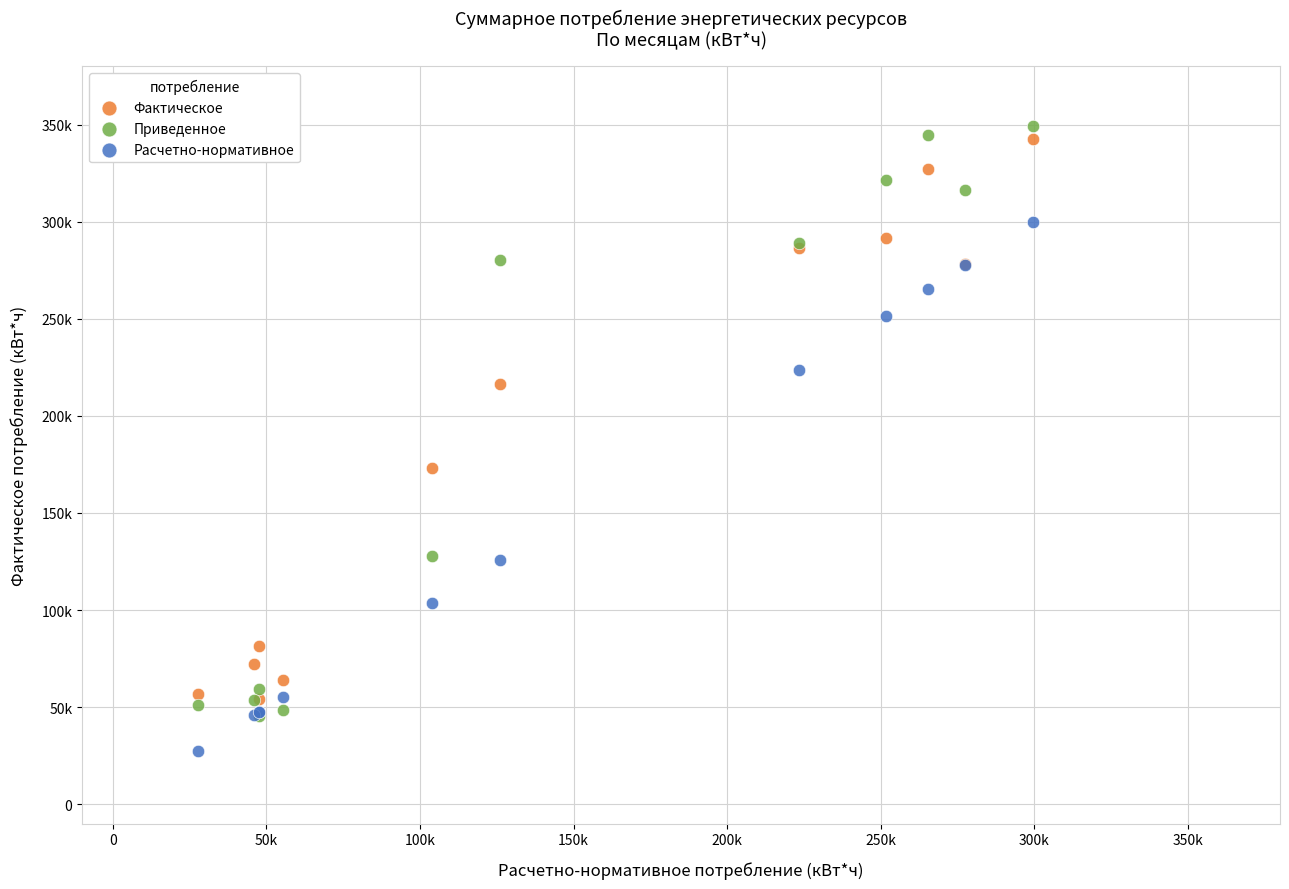

Which series reaches the minimum Y coordinate?

Расчетно-нормативное